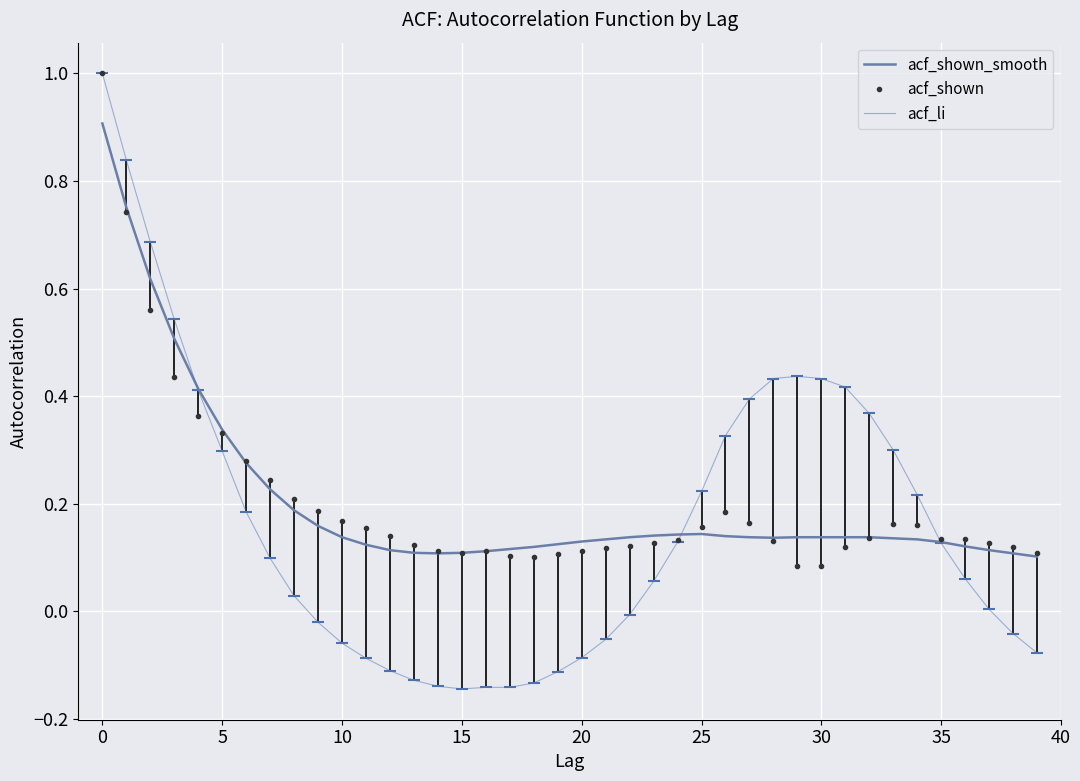

Where is the first local maximum for acf_shown?

16